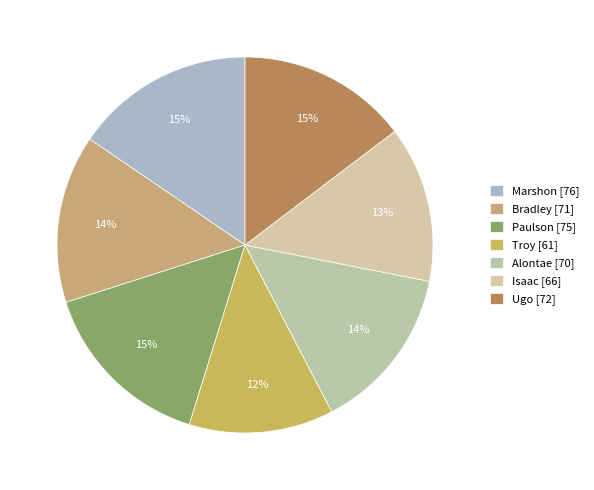

To the nearest percent, what portion does Paulson represent?

15%